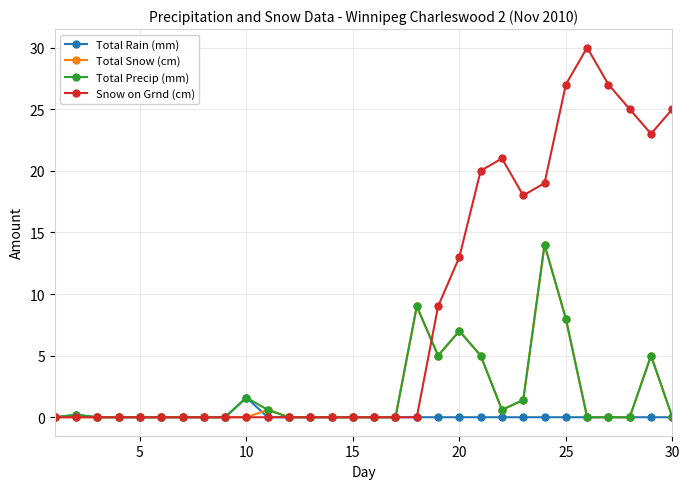

Count the Total Rain (mm) values in the range 0 to 1.

29